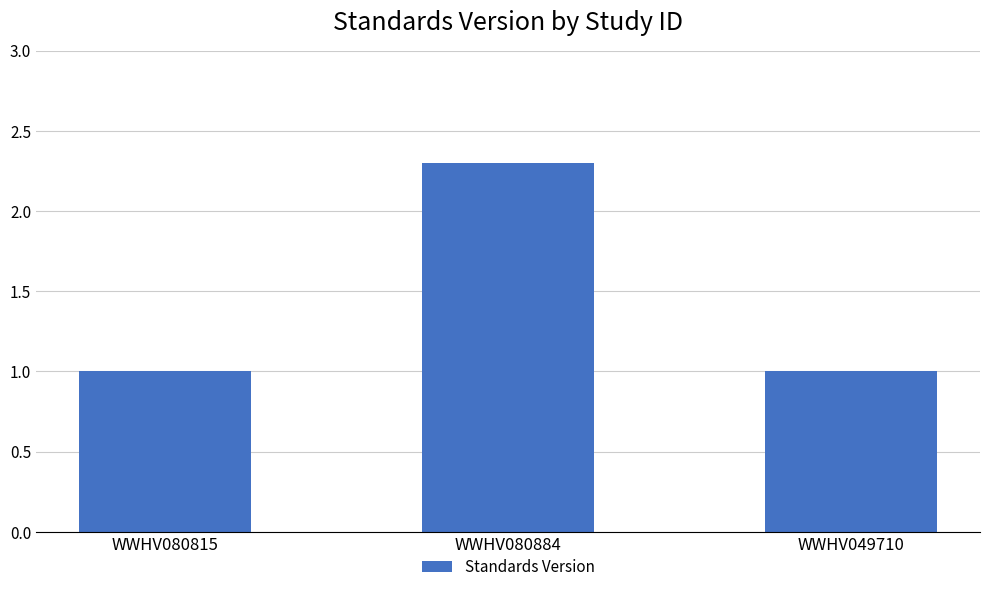

Between WWHV080815 and WWHV080884, which is larger?

WWHV080884